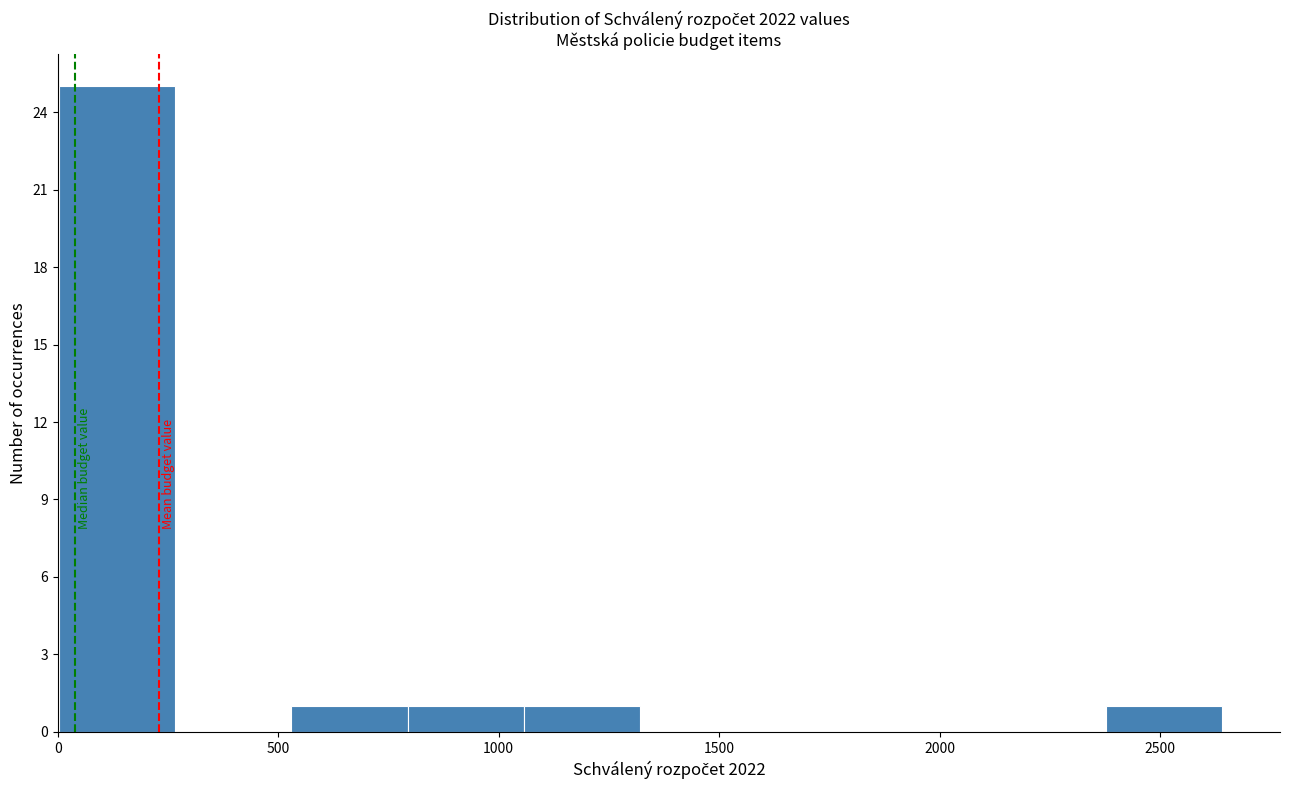

Reading left to right, transcribe this chart: for each bar, give the range it covers on the x-axis and its height. Neither the bar edges nor the heights are printed on the chart, so give them approximately, as read against the axes.

0 to 250: 25
250 to 550: 0
550 to 800: 1
800 to 1050: 1
1050 to 1300: 1
1300 to 1600: 0
1600 to 1850: 0
1850 to 2100: 0
2100 to 2400: 0
2400 to 2650: 1